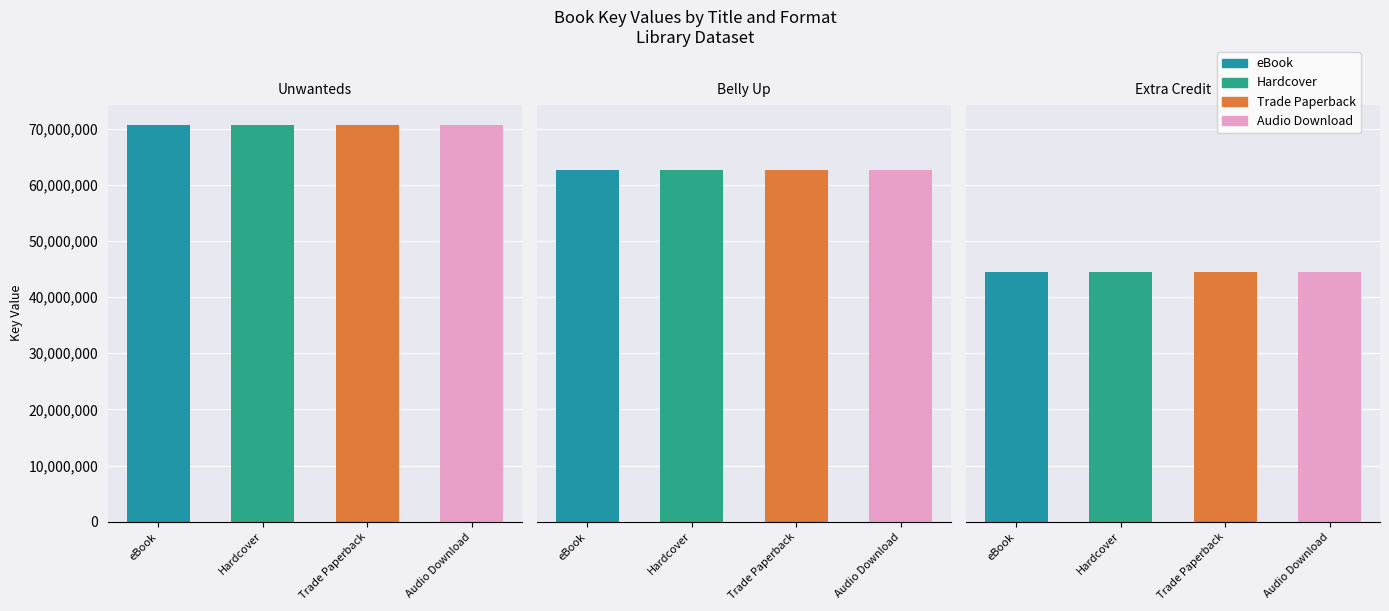

How many bars are there in each group?

4